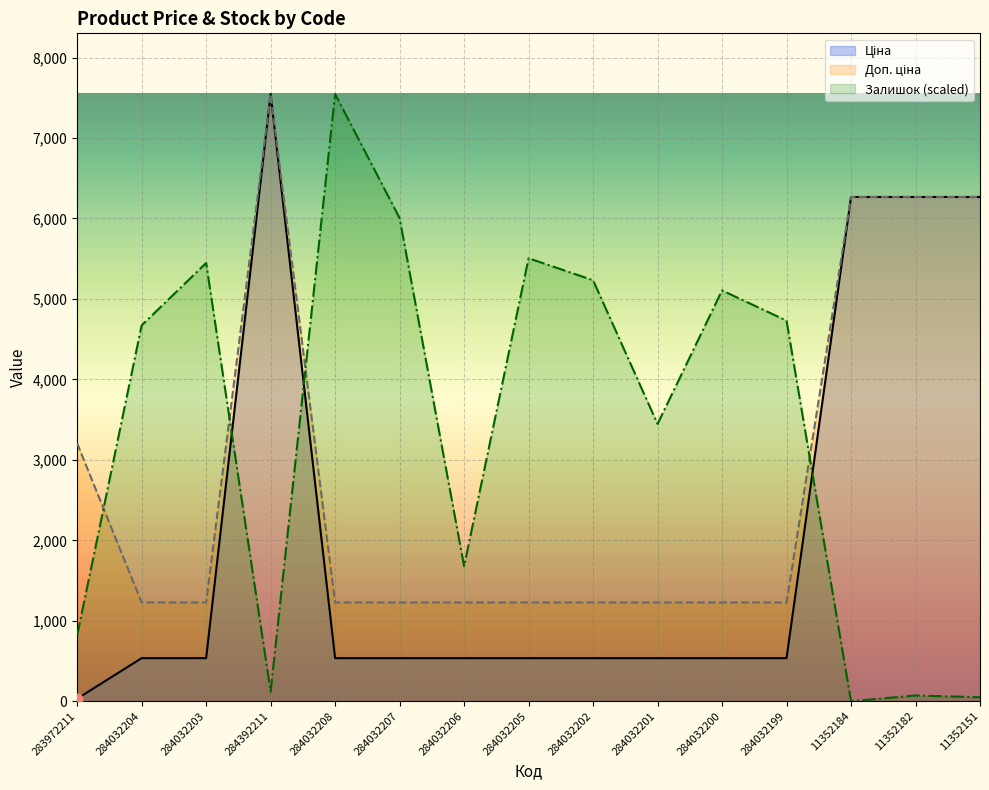

At which category is the sum across all series the highest?

284392211